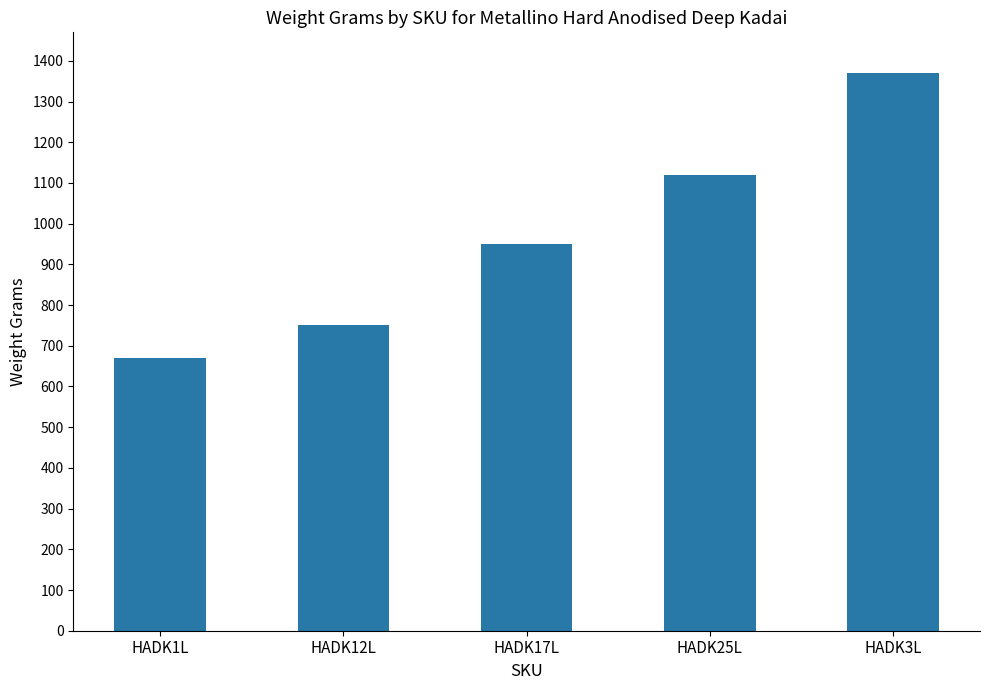

Does the chart contain stacked bars?

No